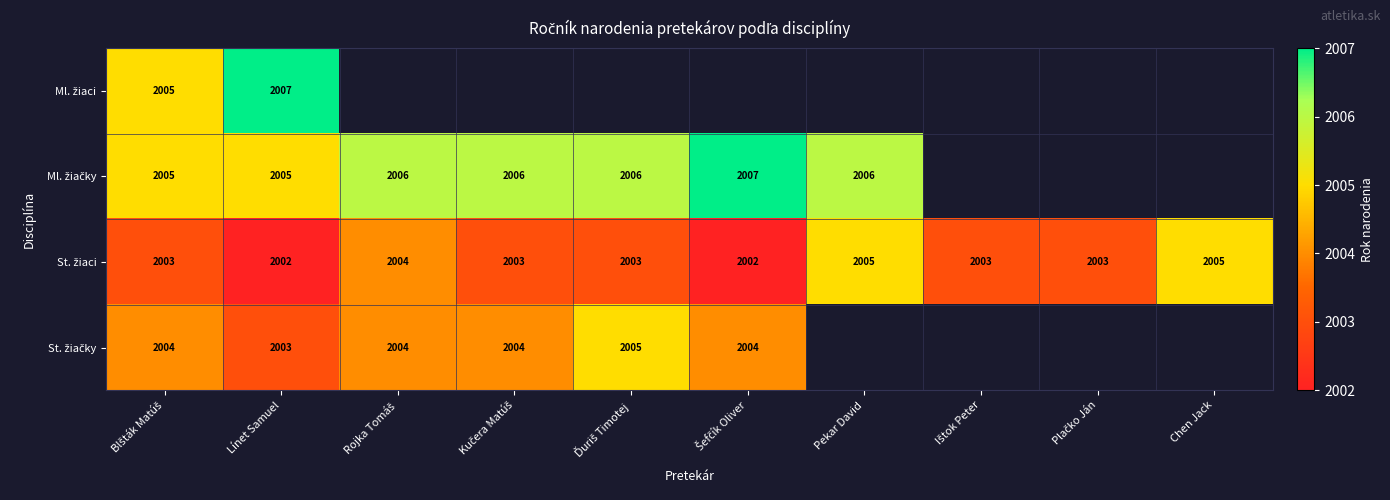

At which label is St. žiaci closest to 2003?

Blšták Matúš